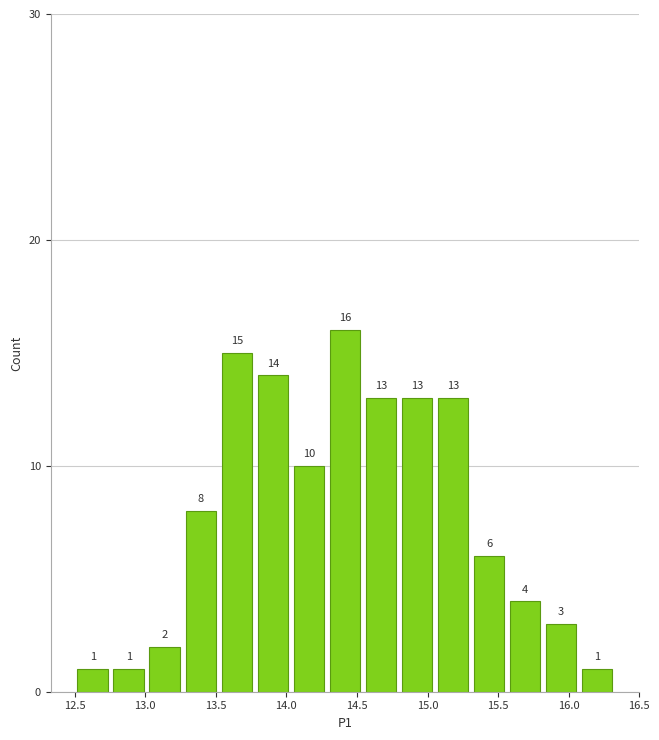

Reading left to right, transcribe this chart: for each bar, give the range it covers on the x-axis and its height. The bar edges are not printed on the chart, so give them approximately, as read against the axis.

12.50 to 12.75: 1
12.75 to 13.00: 1
13.00 to 13.25: 2
13.25 to 13.50: 8
13.50 to 13.80: 15
13.80 to 14.05: 14
14.05 to 14.30: 10
14.30 to 14.55: 16
14.55 to 14.80: 13
14.80 to 15.05: 13
15.05 to 15.30: 13
15.30 to 15.55: 6
15.55 to 15.80: 4
15.80 to 16.05: 3
16.05 to 16.35: 1